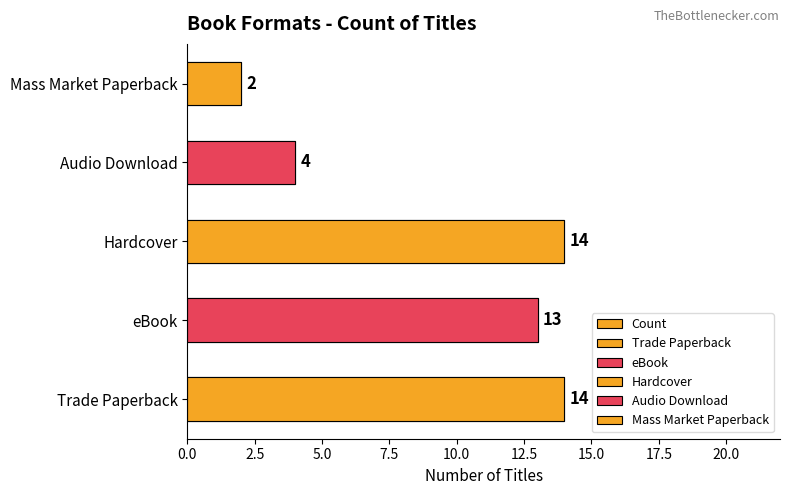

What is the change in value from eBook to Audio Download?

-9